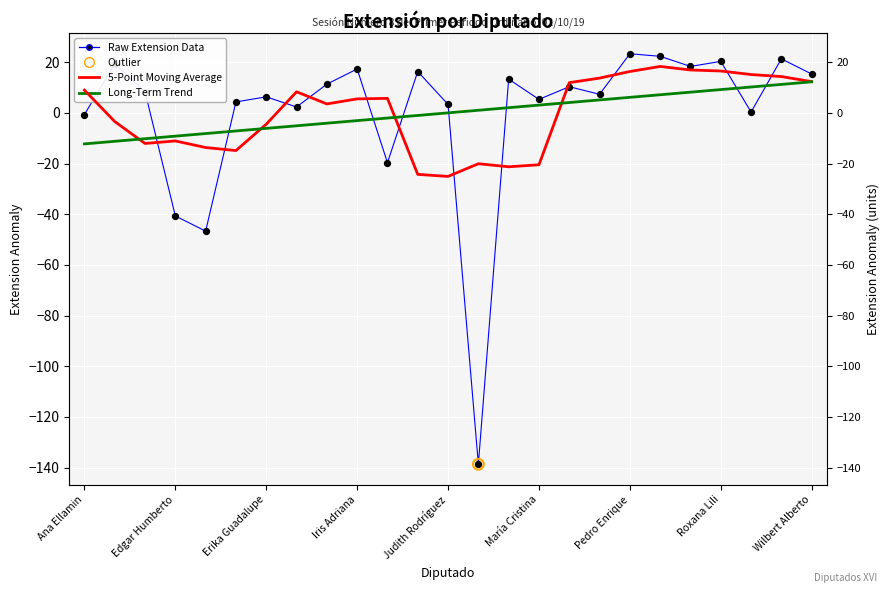

Which series has the widest spread of Y values?

Raw Diputado Extension